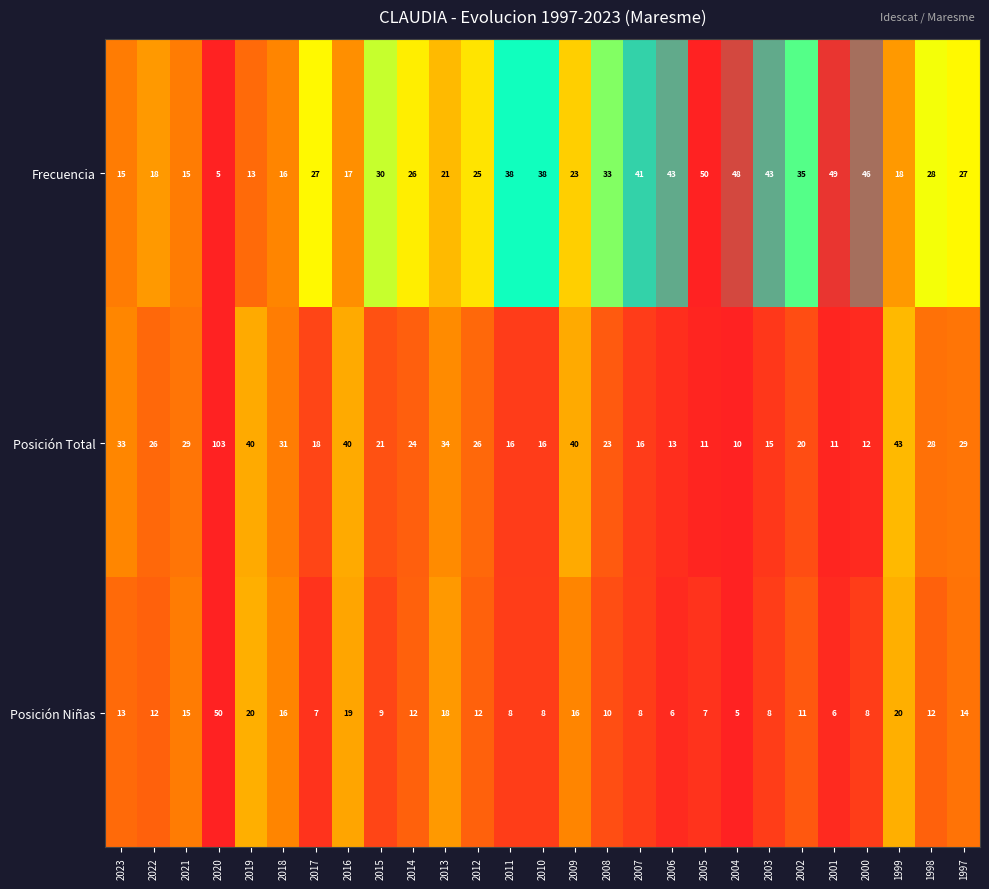

Which series has the largest range (max minus min)?

Posición Total